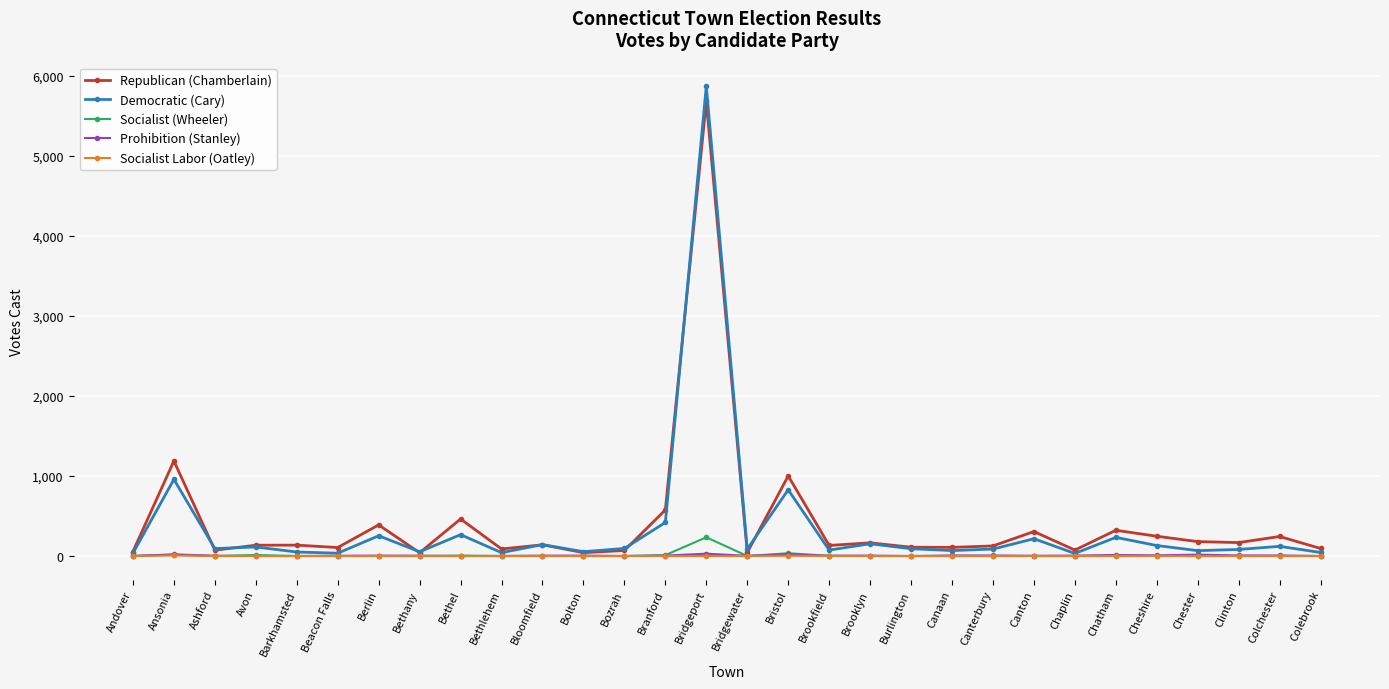

How many lines are shown in the chart?

5